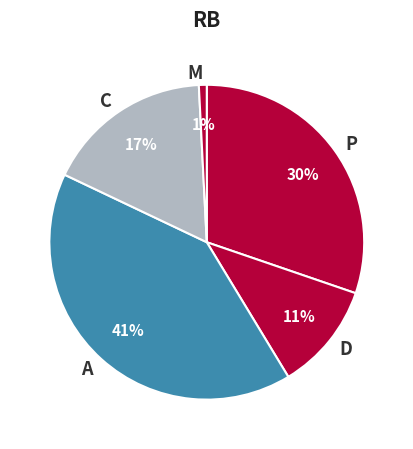

Combined, do D and C account for over 50%?

No